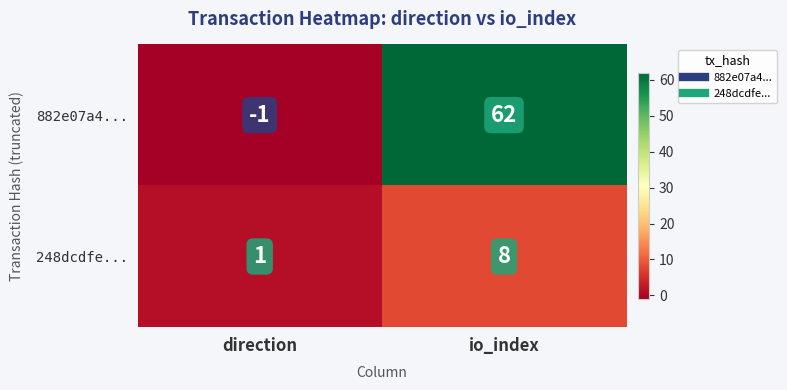

What is the smallest value displayed?

-1